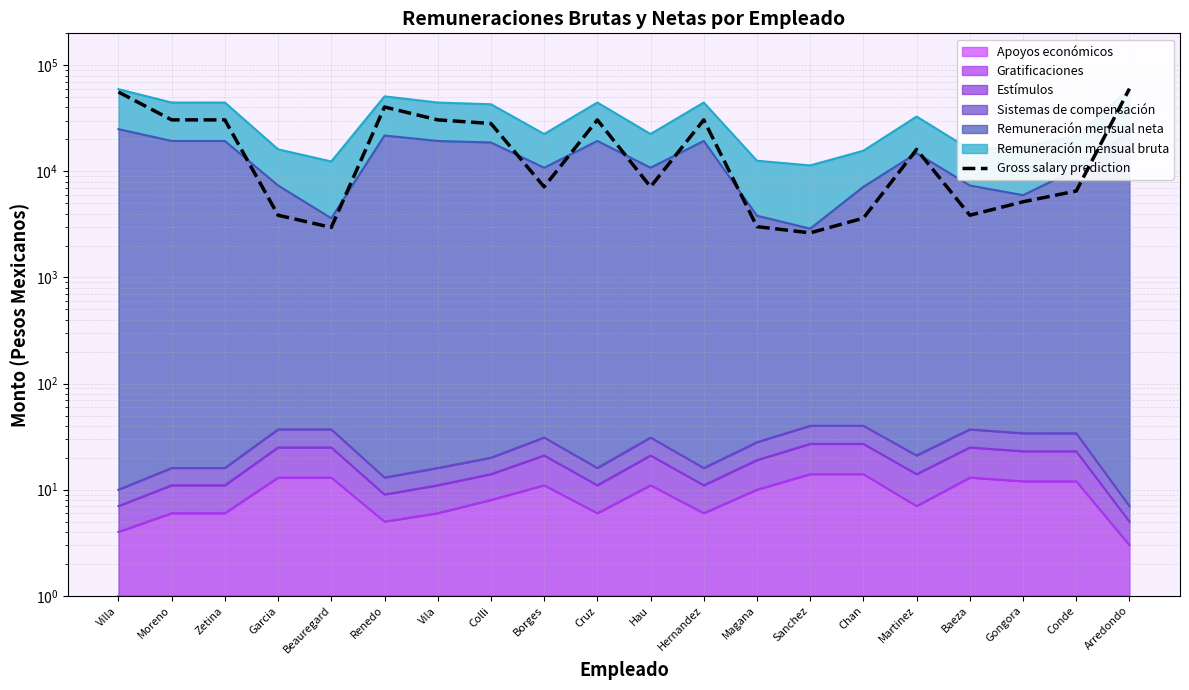

How many interior local valleys (lower than both neighbors) does the data have?

5